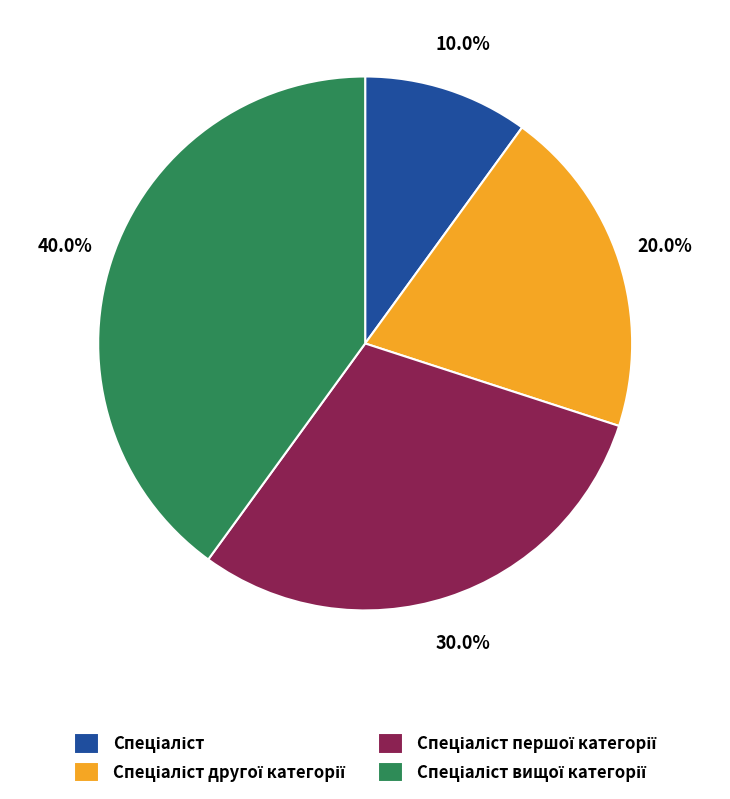

Is there a majority slice in this chart?

No